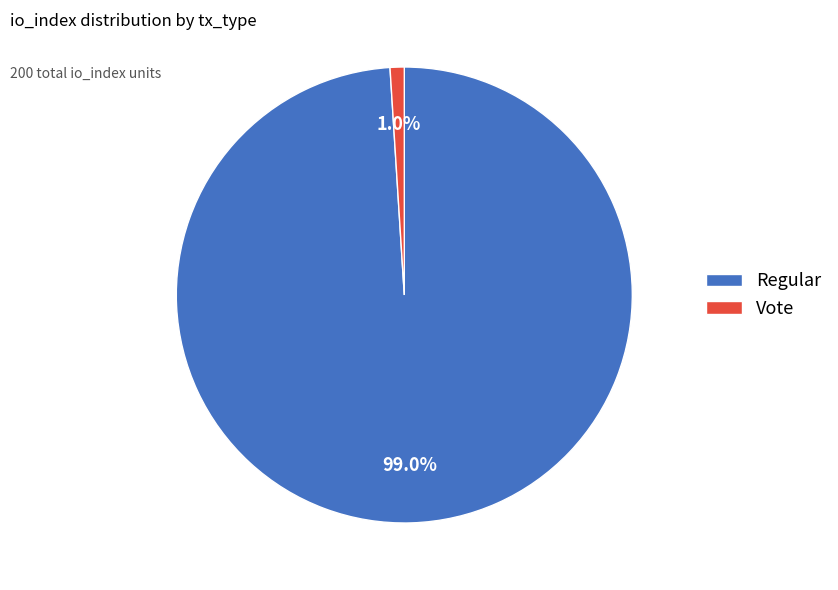

Count the number of slices in the pie.

2